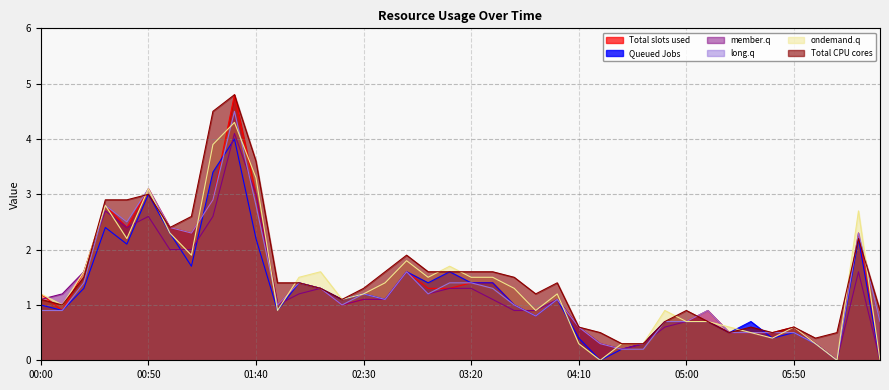

What is the sum of the Queued Jobs values at 00:30 and 03:00?

3.8